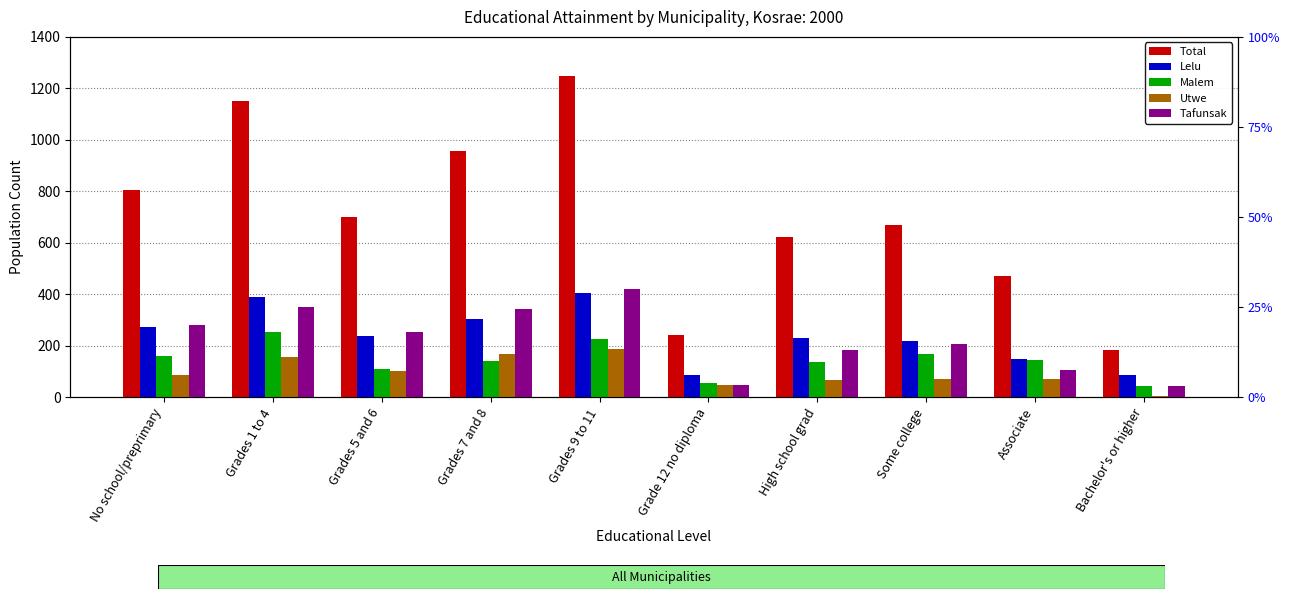

Reading right to left, what are all the values shown in this chart?

Total: 184	471	668	623	243	1248	958	702	1152	805
Lelu: 86	148	219	231	89	407	304	237	390	274
Malem: 45	145	170	139	55	228	142	110	253	160
Utwe: 7	71	71	69	49	190	167	102	159	88
Tafunsak: 46	107	208	184	50	423	345	253	350	283